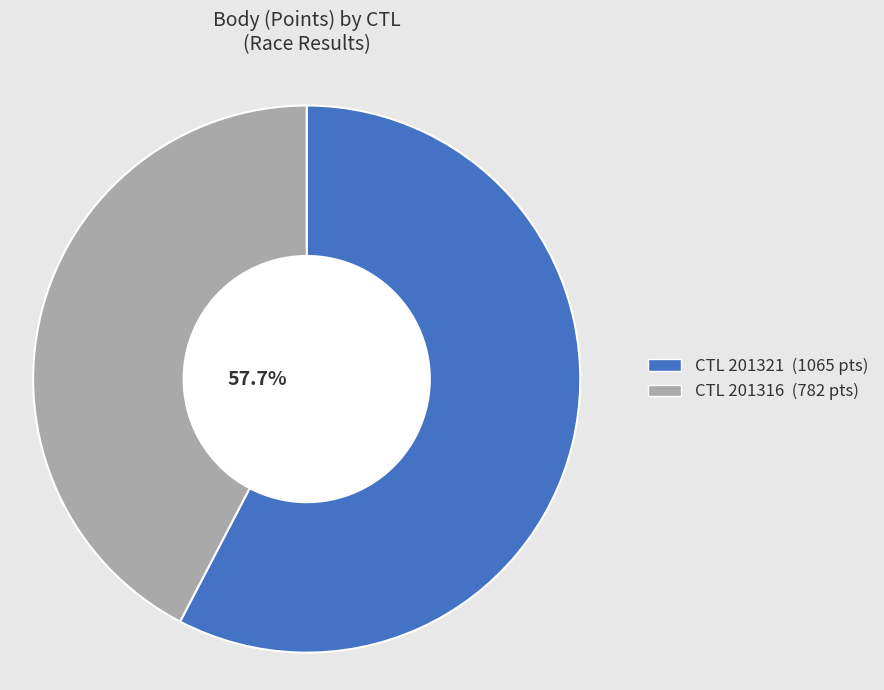

Which has a higher value, 201316 or 201321?

201321